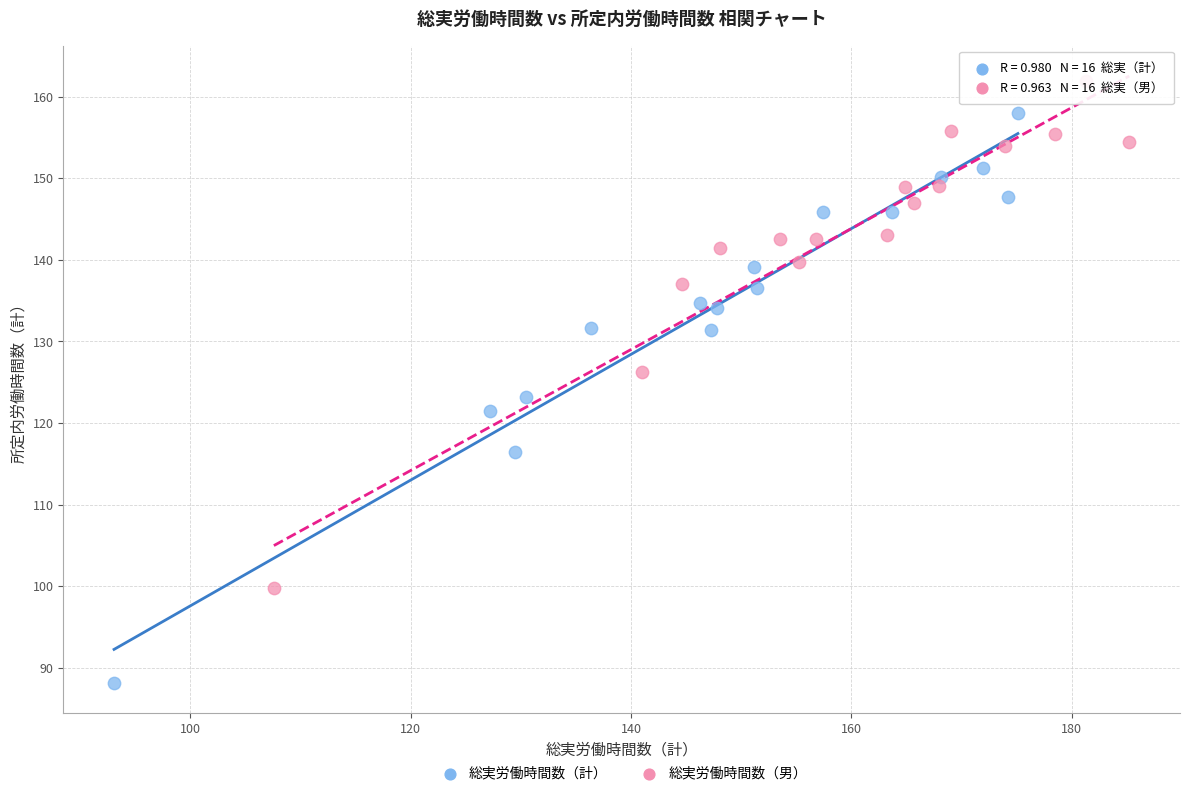

Which series contains the highest Y value?

総実労働時間数（男）